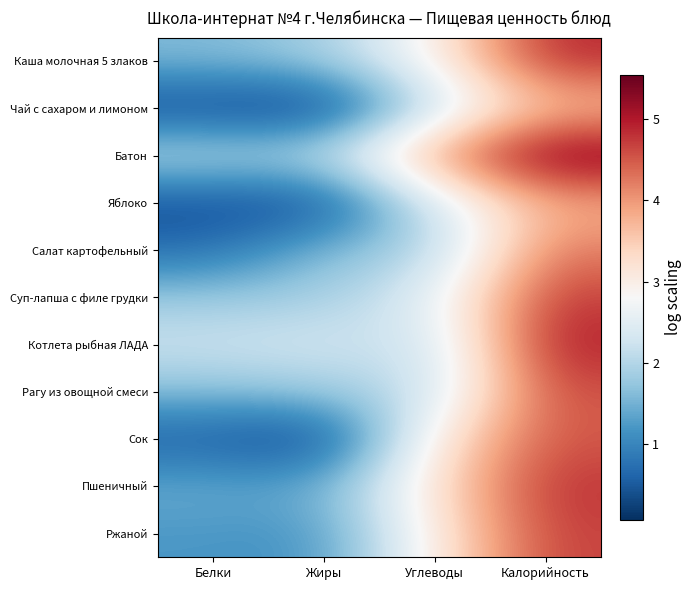

What is the spread (max minus min) of values at Белки?

2.0